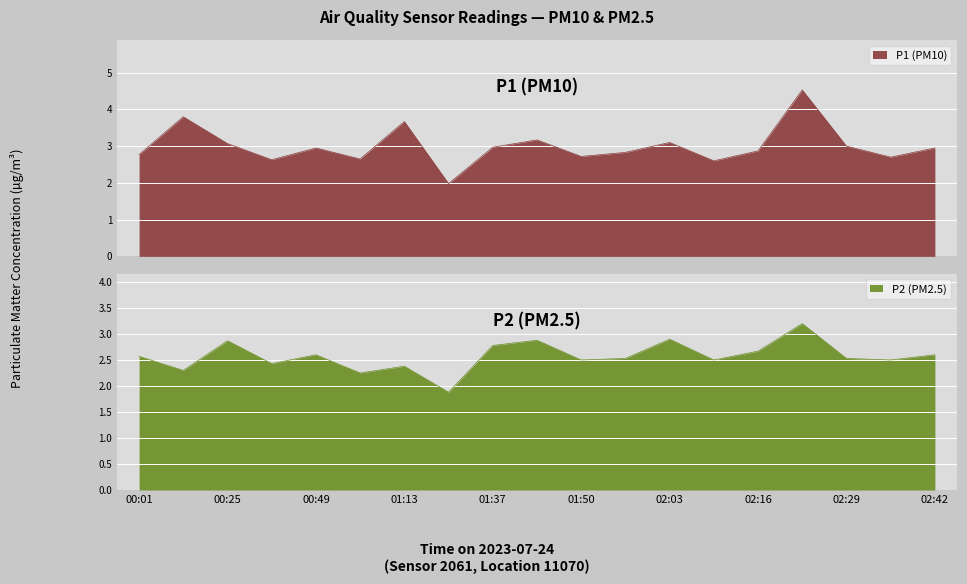

At which category is the sum across all series the highest?

02:23